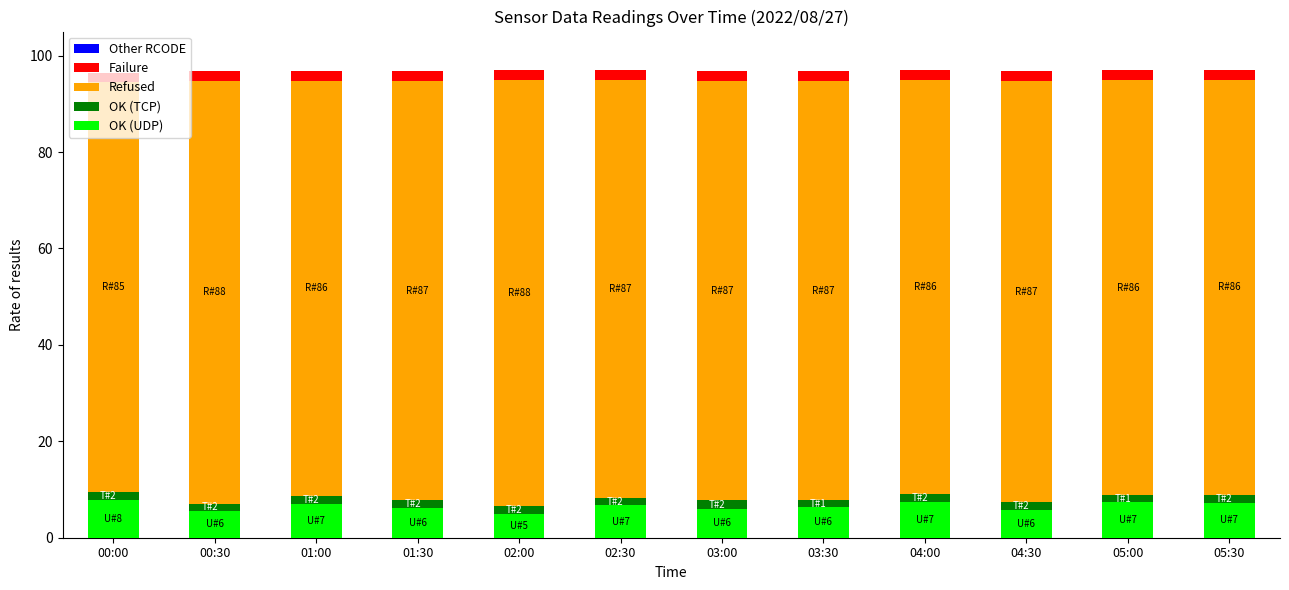

What is the highest value of the OK (UDP) series?

7.8